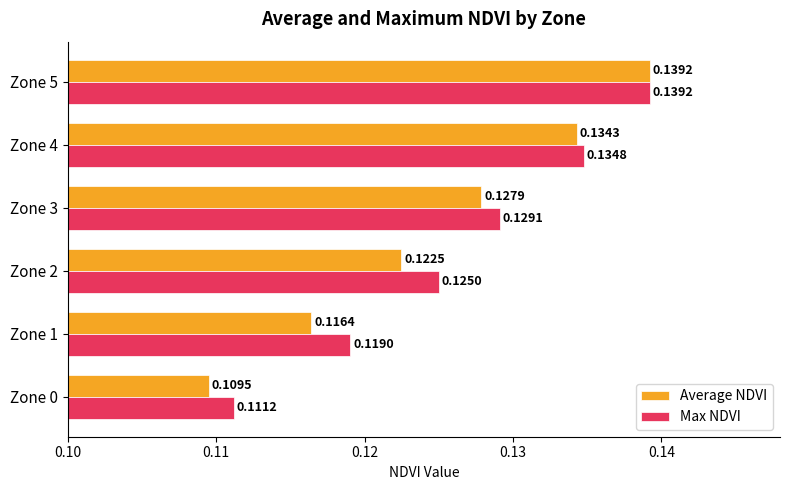

What is the sum of the Max NDVI values at Zone 4 and Zone 2?

0.3